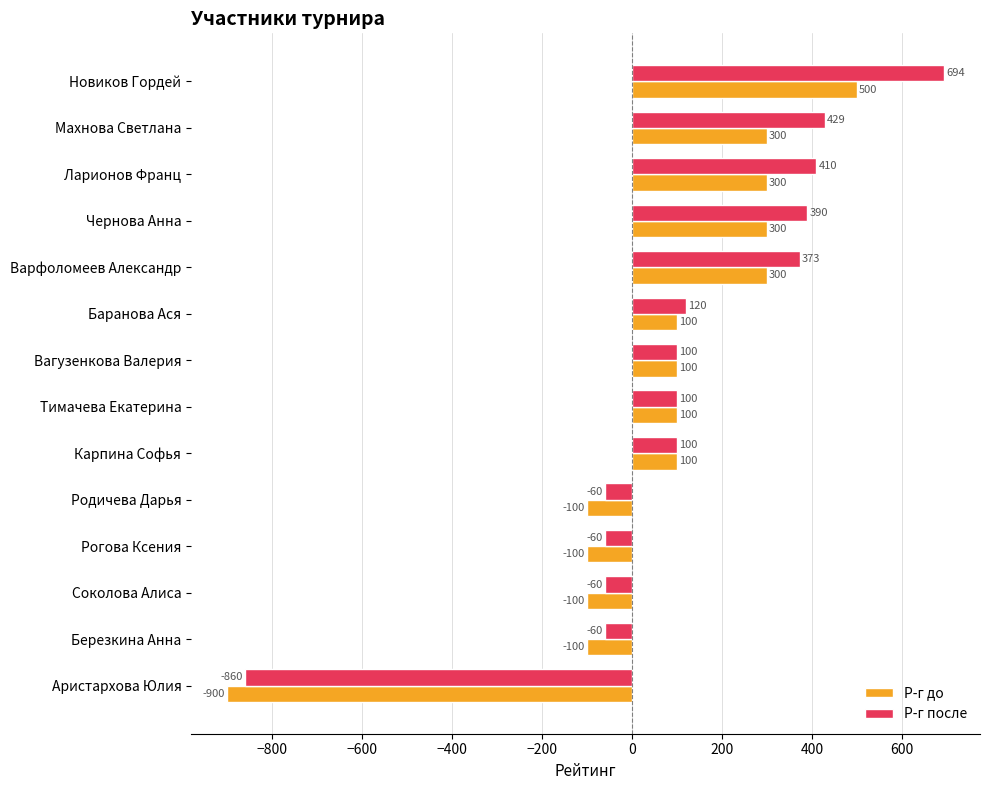

What is the spread (max minus min) of values at Махнова Светлана?

129